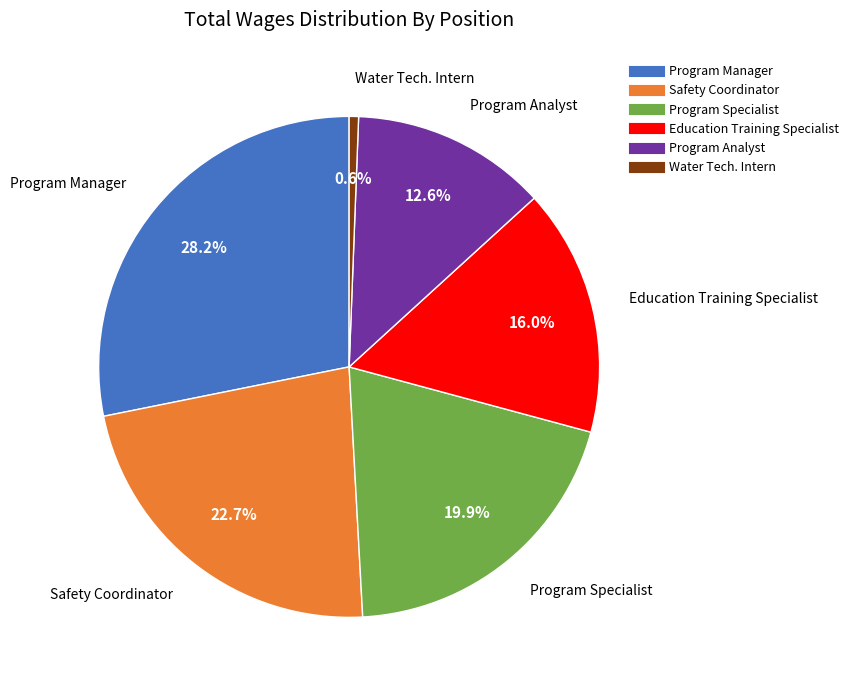

Between Water Tech. Intern and Education Training Specialist, which is larger?

Education Training Specialist